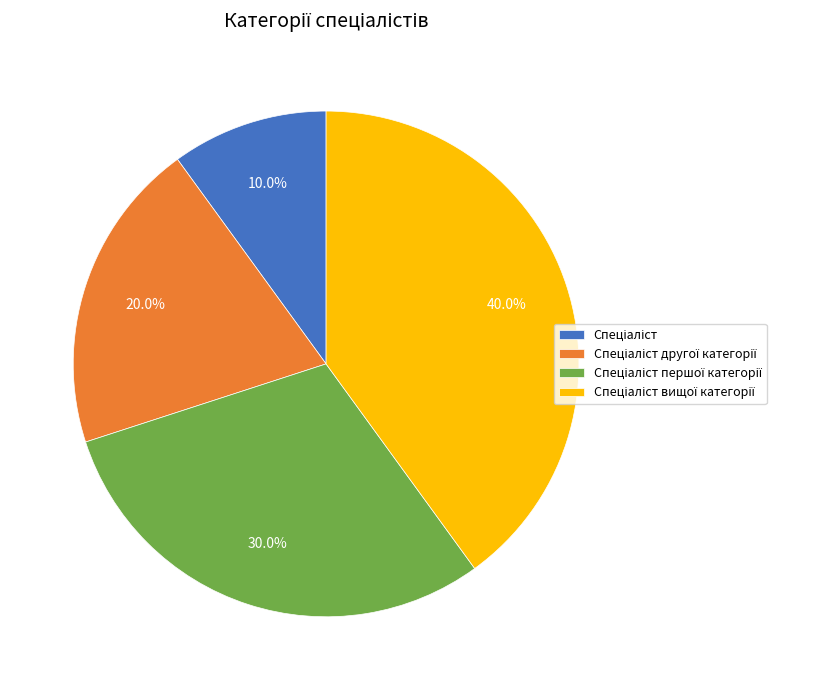

Does any single category account for the majority?

No